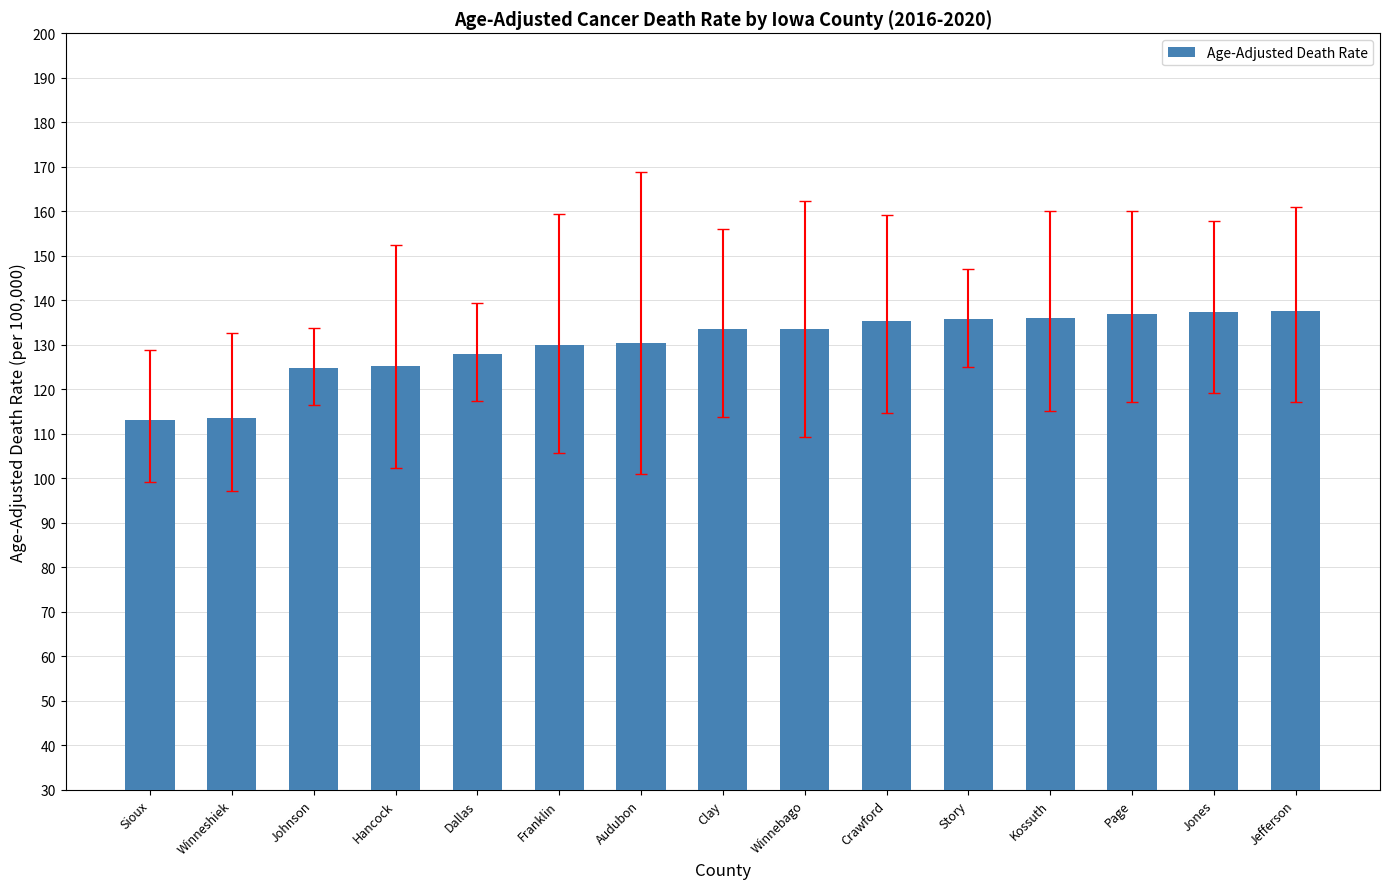

What is the difference between the maximum and minimum values?

24.4